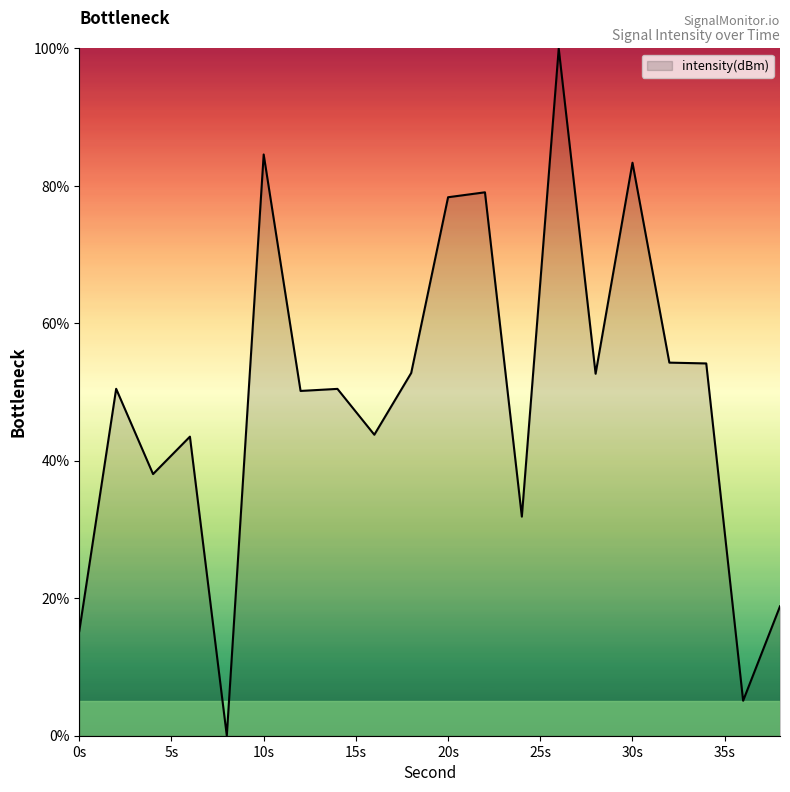

What is the greatest value displayed?

100.0